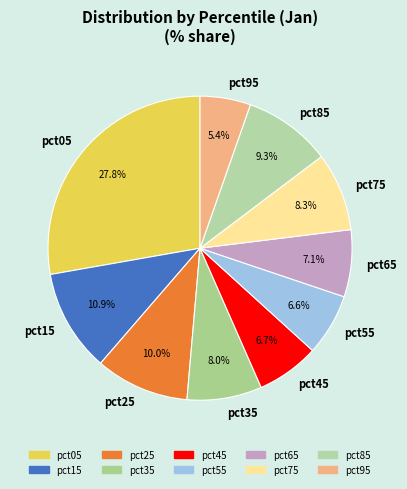

What is the largest slice in the pie chart?

pct05